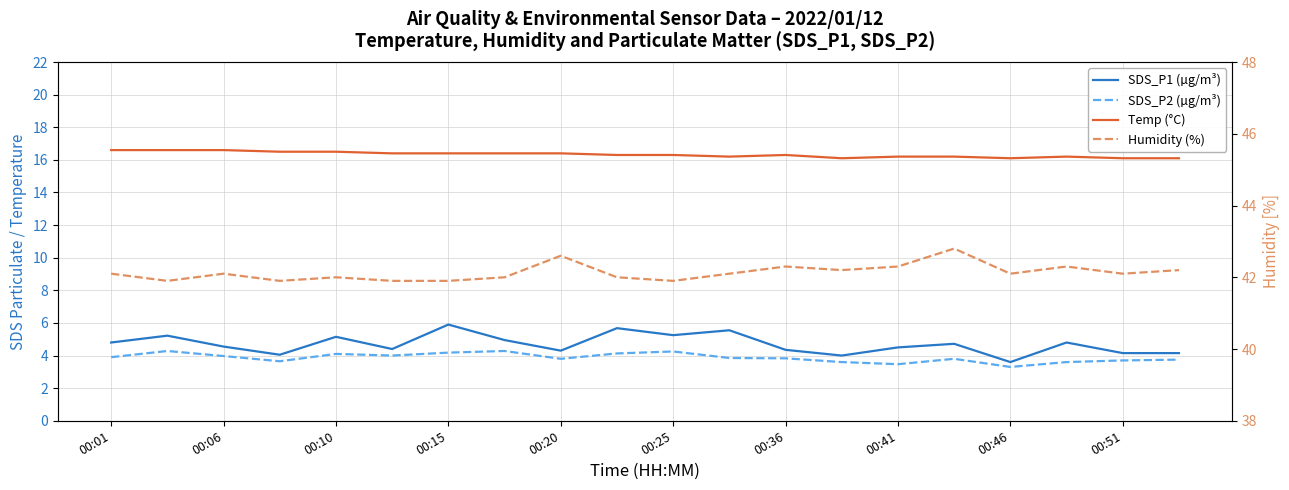

True or false: SDS_P2 (µg/m³) and Temp (°C) intersect in this chart.

False